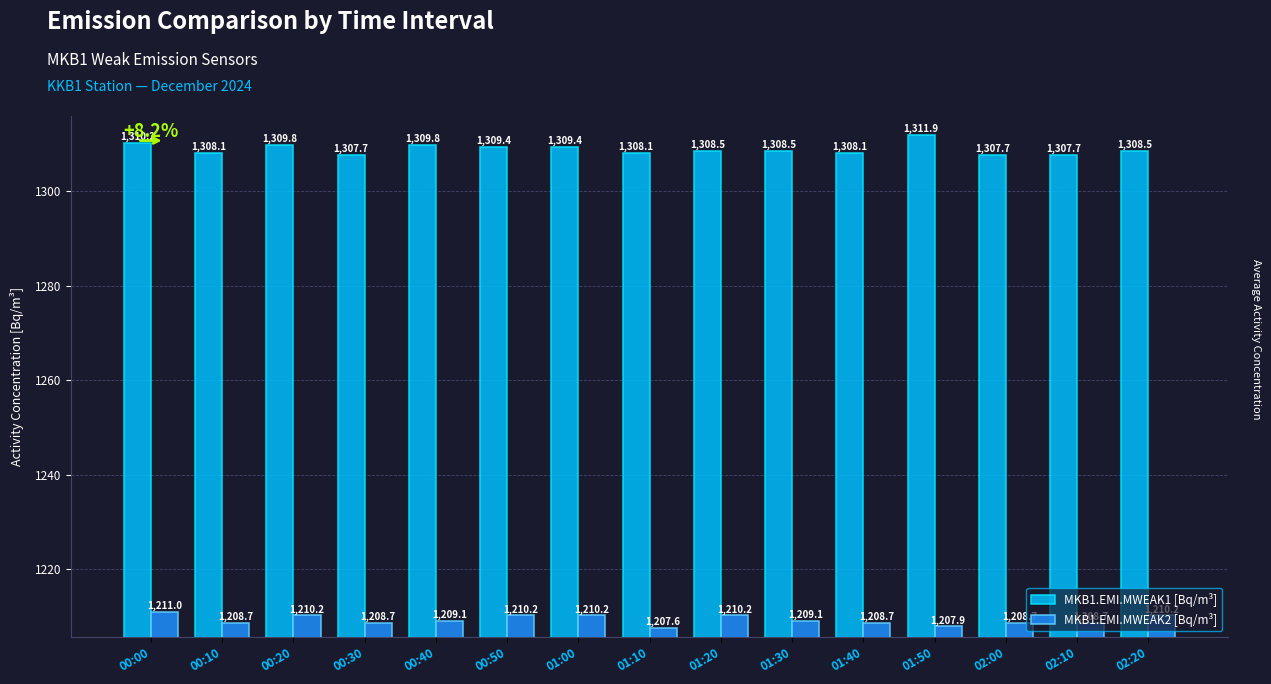

What is the total value across all series at 00:10?

2516.8